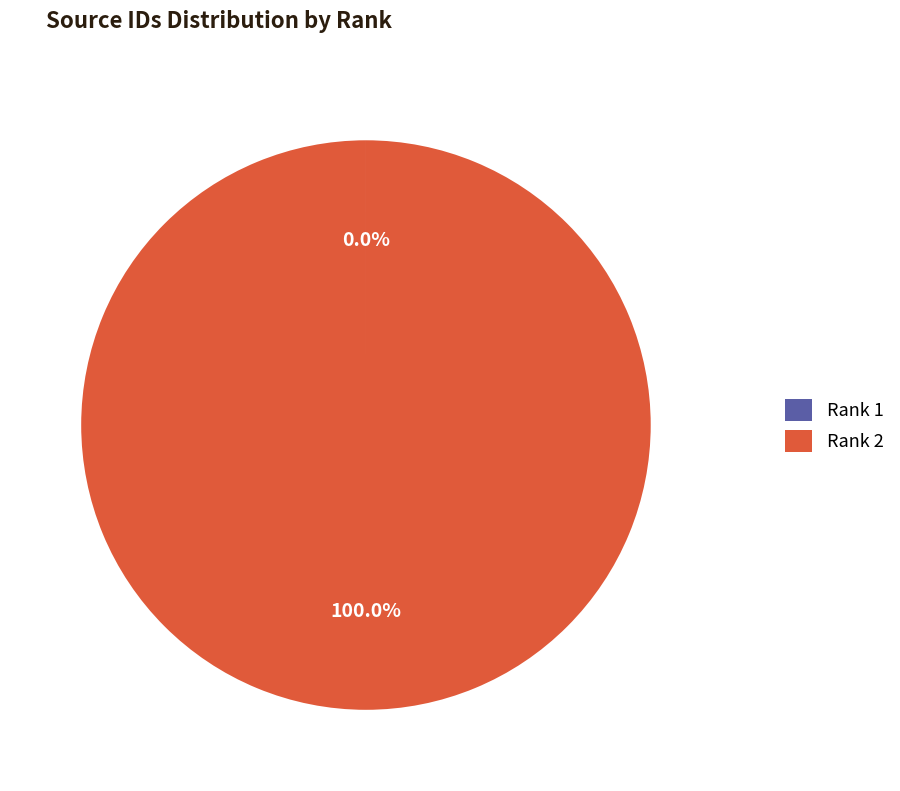

Which slice represents more than half of the pie?

Rank 2